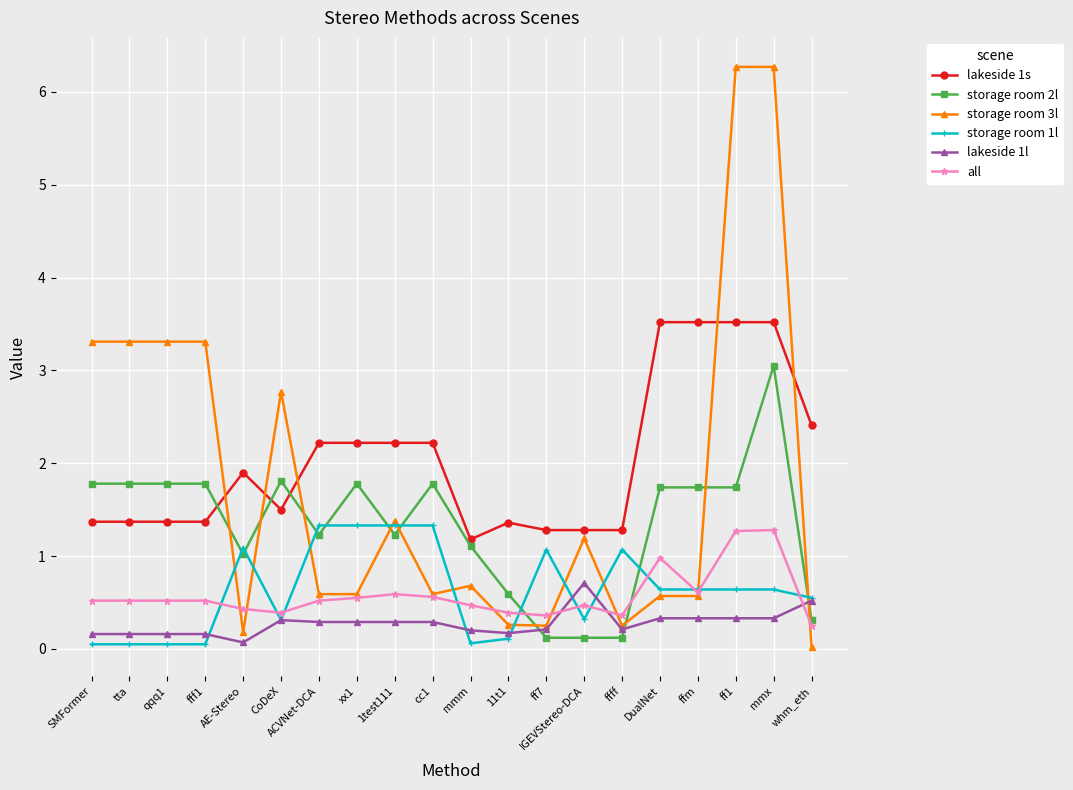

Which series changed the most between mmm and DualNet?

lakeside 1s